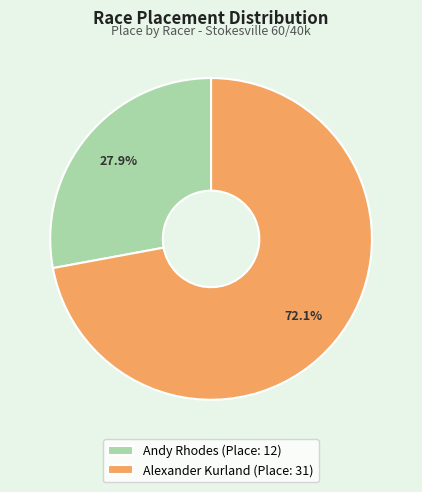

Which slice represents more than half of the pie?

Alexander Kurland